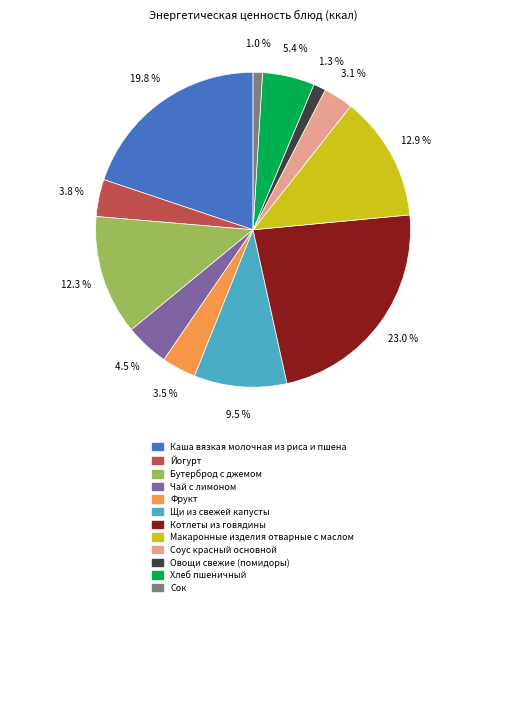

How many segments does this pie chart have?

12